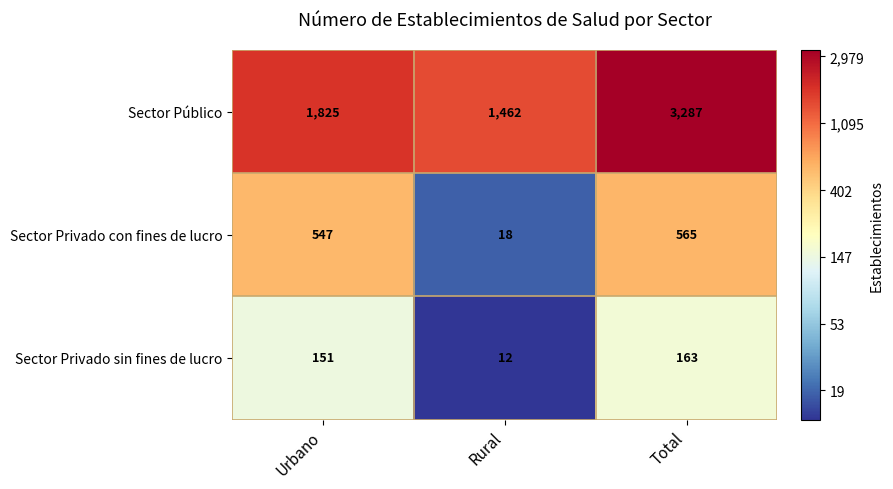

Rank the series by their maximum value, from lowest to highest.

Sector Privado sin fines de lucro, Sector Privado con fines de lucro, Sector Público